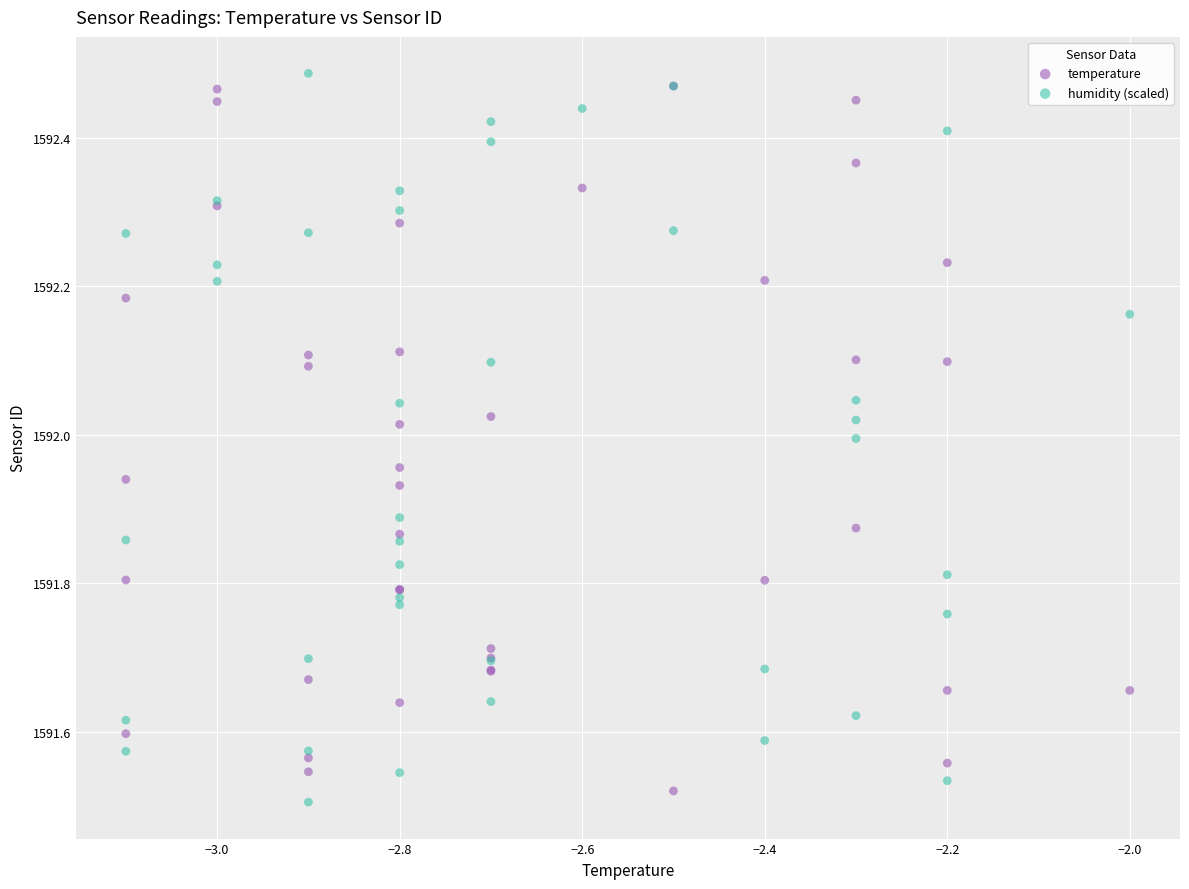

Which series reaches the maximum Y coordinate?

humidity (scaled)